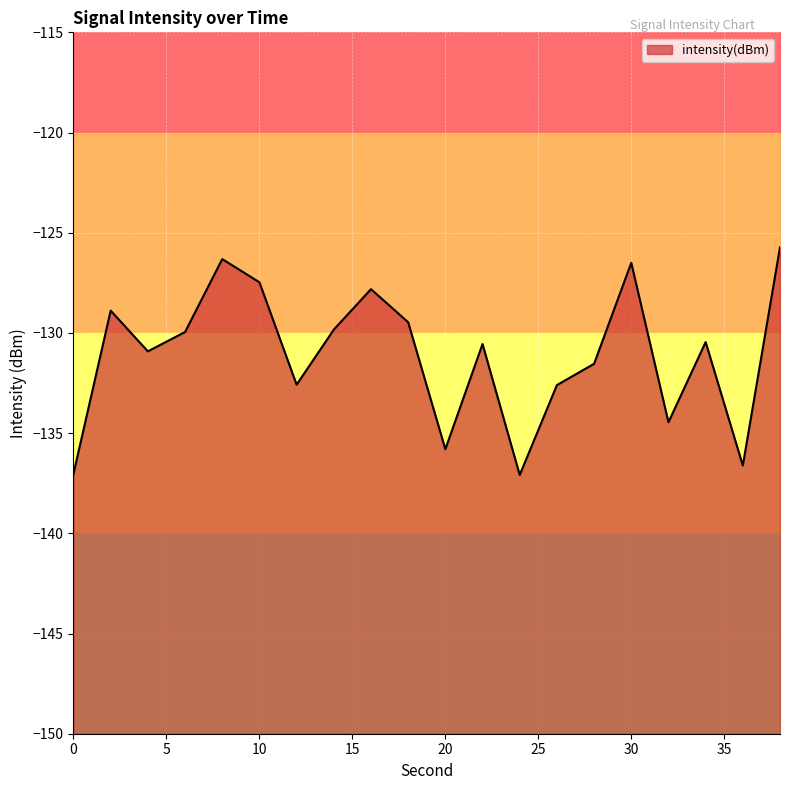

Read the value at 10.

-127.5